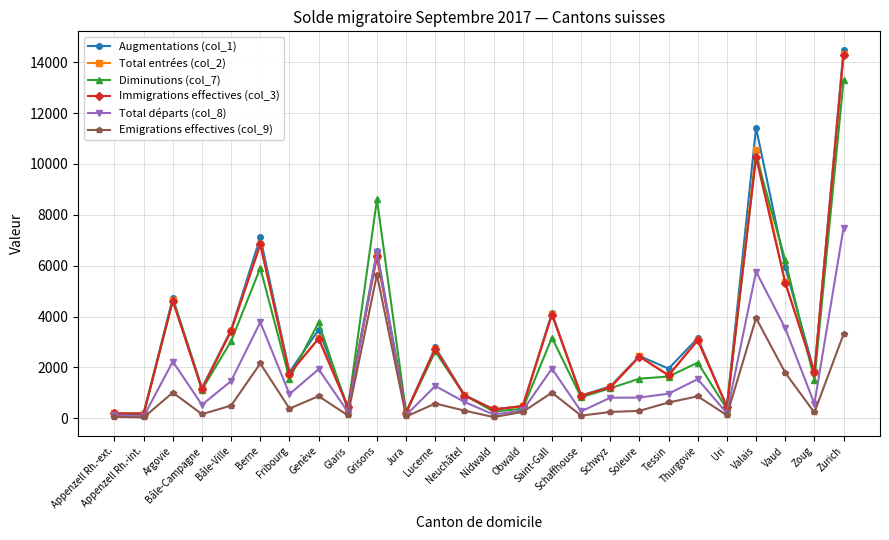

How many values in the Augmentations (col_1) series are below 1954?

13